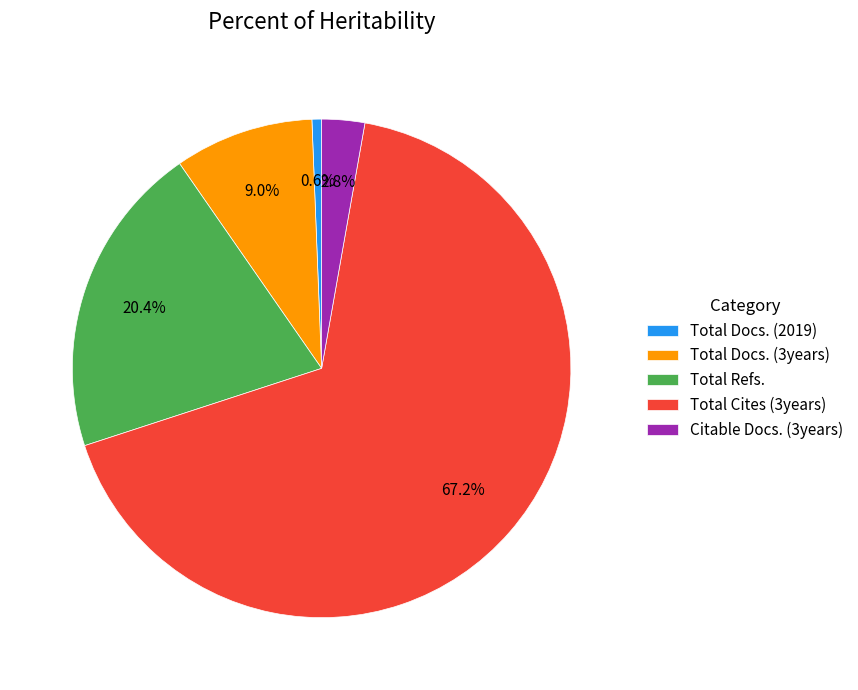

What portion of the pie excludes Total Docs. (2019)?

99.4%